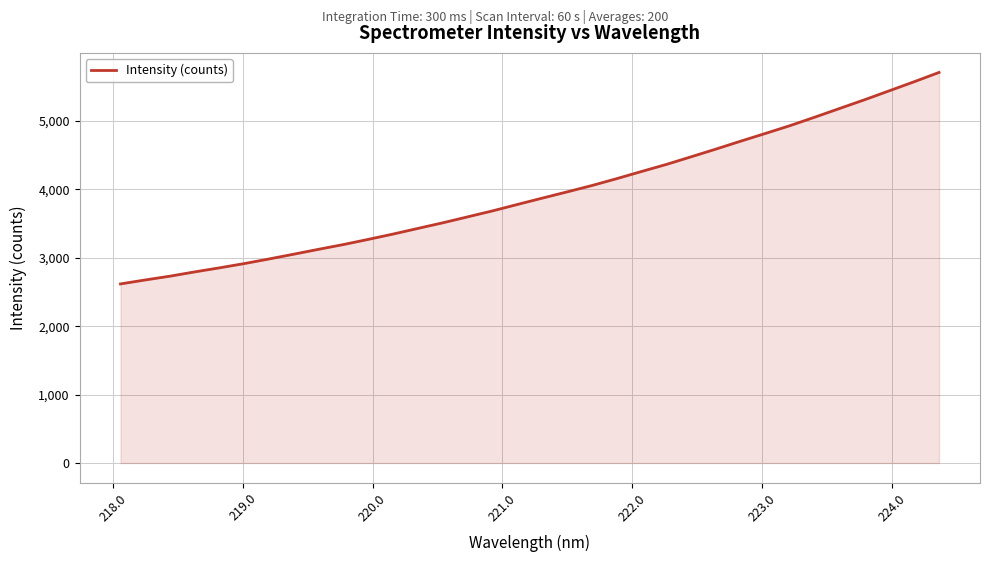

What is the greatest value displayed?

5711.8